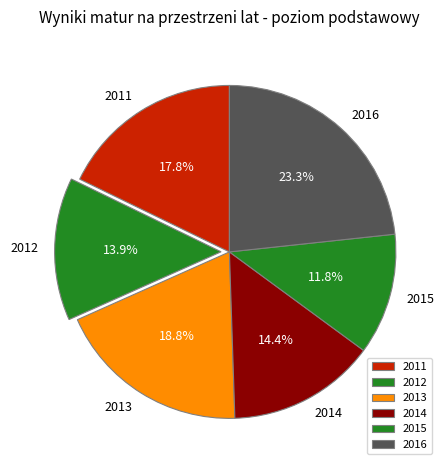

How many slices are in this pie chart?

6